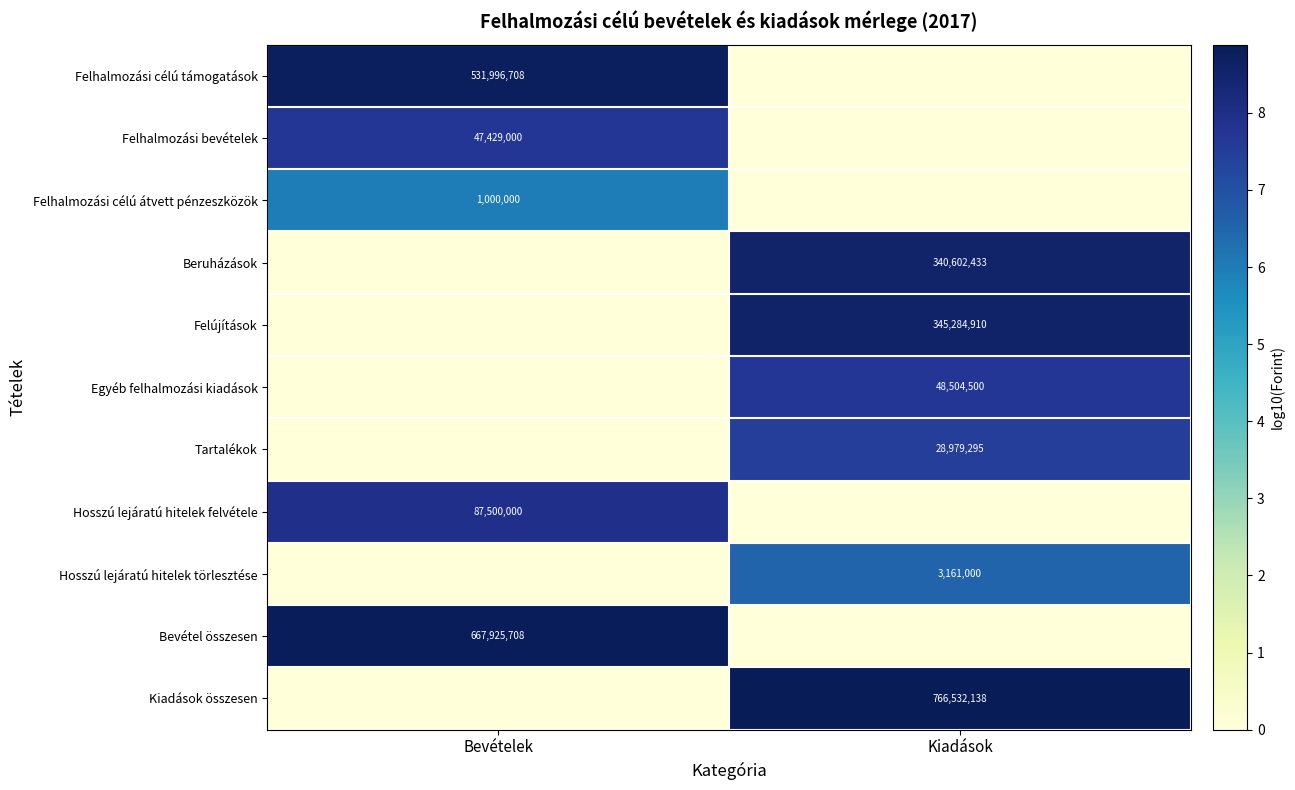

The value of Felhalmozási célú átvett pénzeszközök at Bevételek is 1000000. True or false?

True